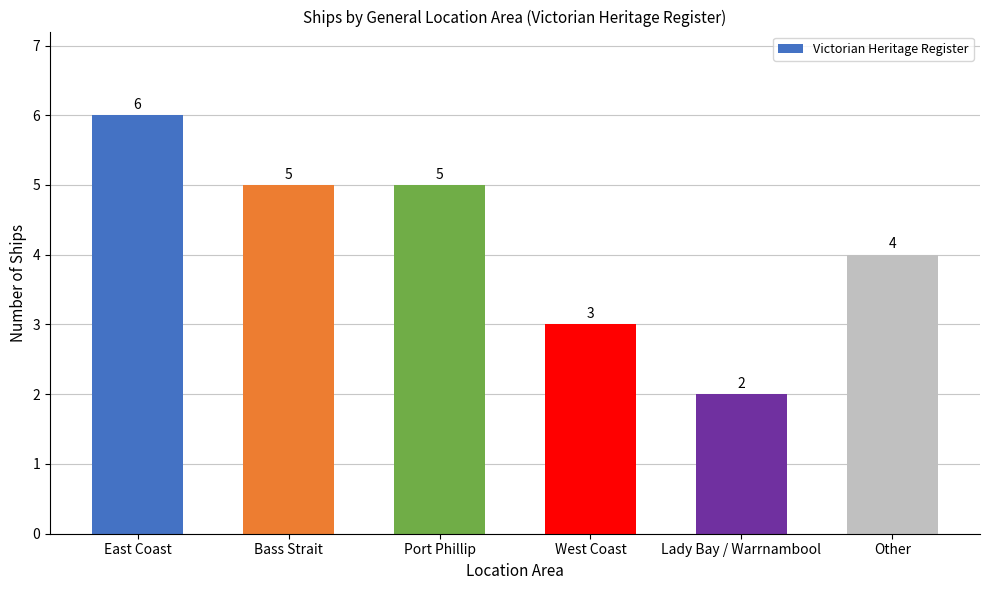

What is the difference between the values at West Coast and Bass Strait?

2